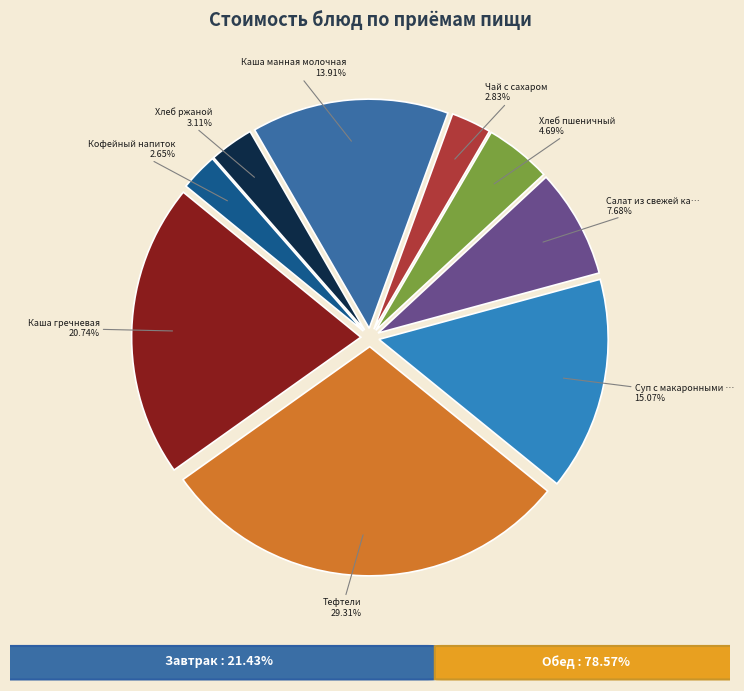

Is there any slice that represents more than half of the pie?

No